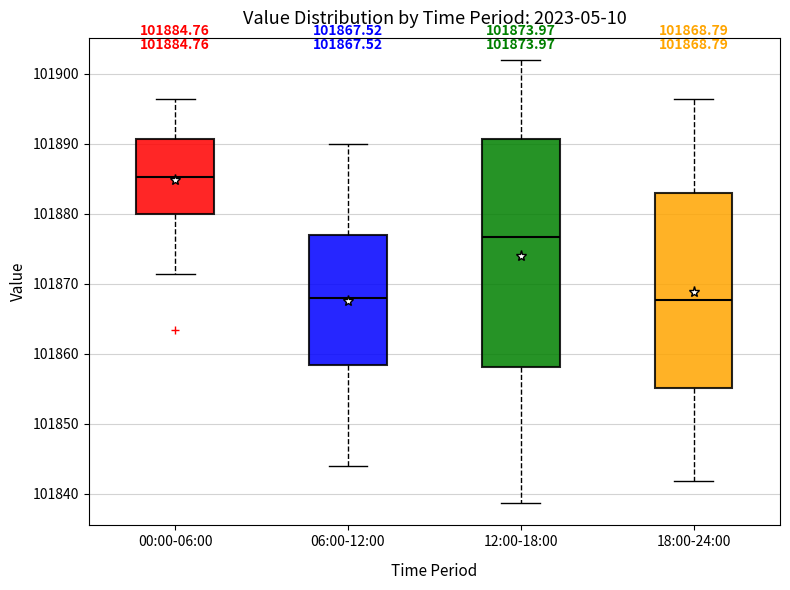

Comparing the boxes themselves (not the whiskers), which one is the tallest?

12:00-18:00